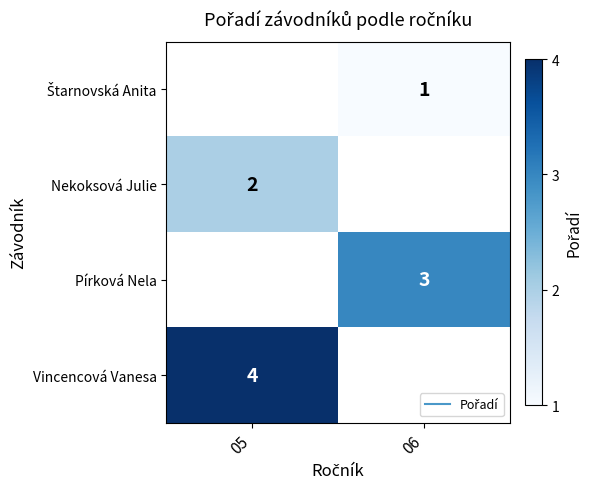

What is the greatest value displayed?

4.0